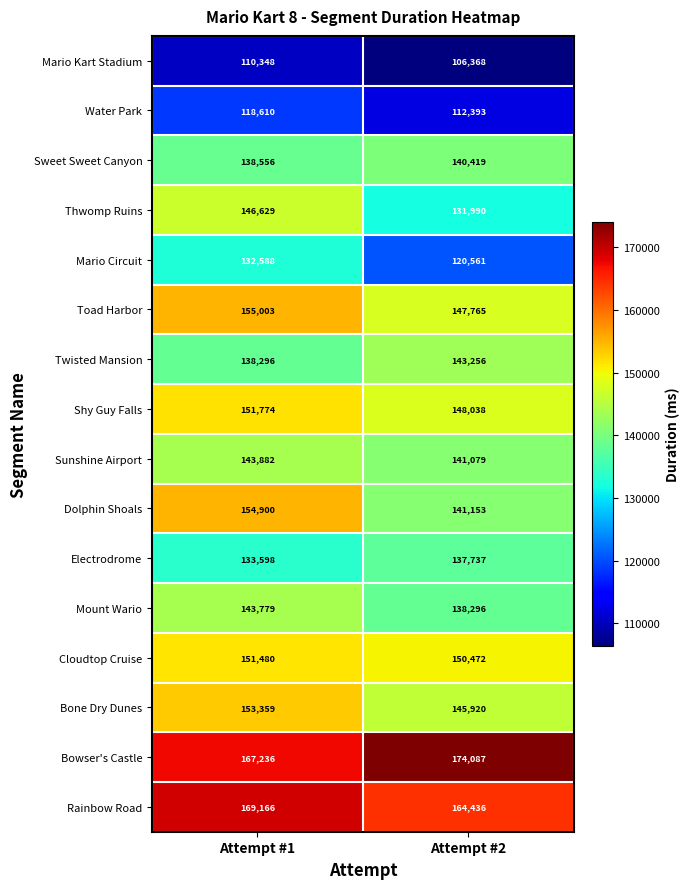

At which category does the chart reach its minimum across all series?

Attempt #2